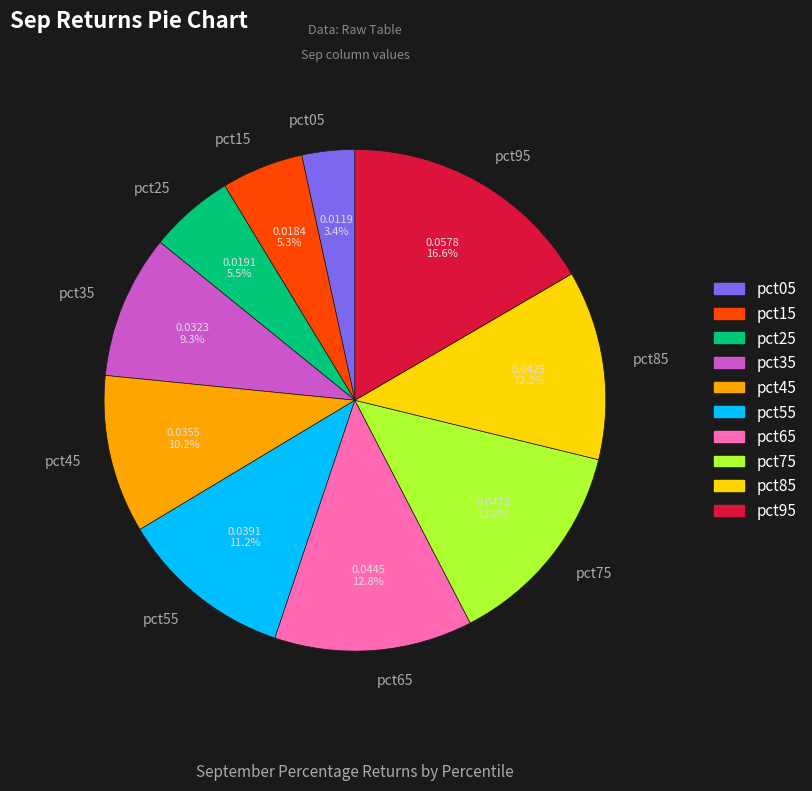

How many segments does this pie chart have?

10